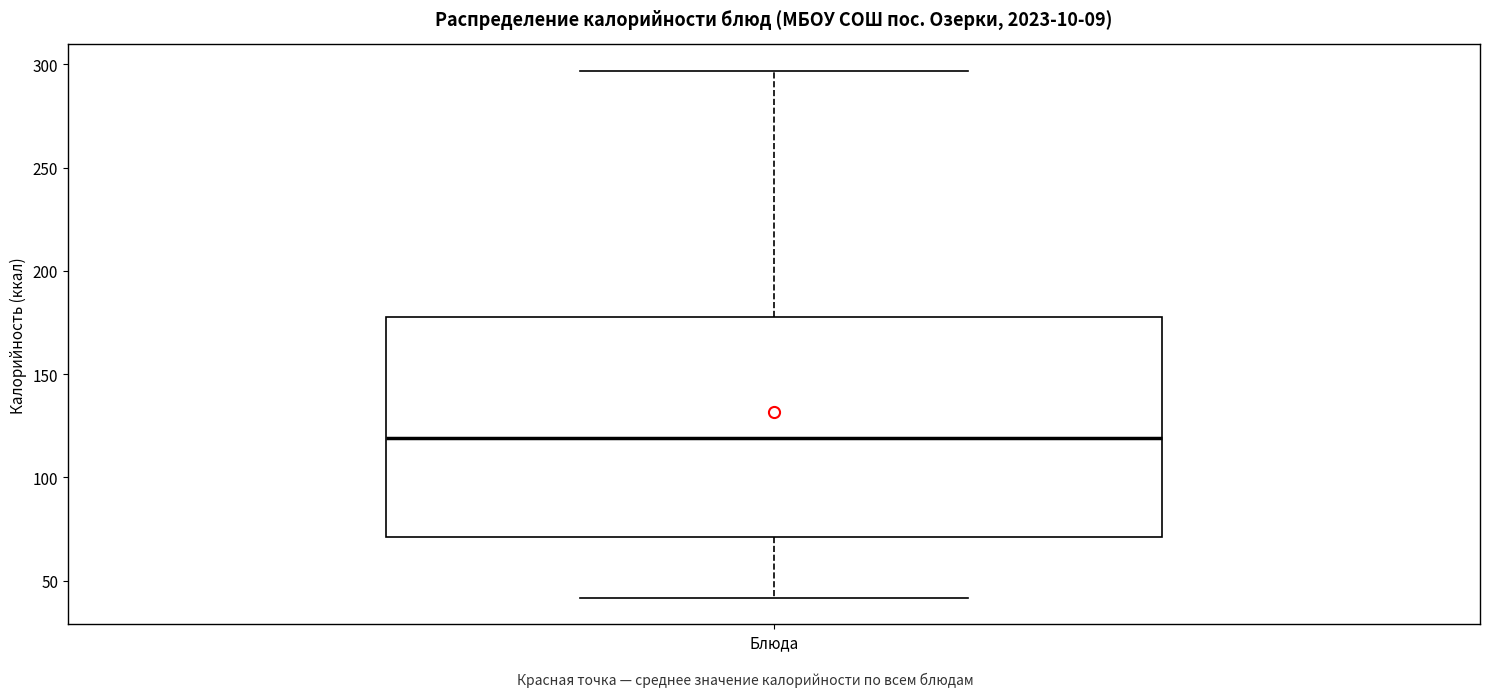

Read this box plot against the y-axis: the position of the median line, the range covered by the box, and the ends of both whiskers. The values are not printed on the chart, so give them approximately, as read against the axis.

median 120, box 70 to 180, whiskers 40 to 295